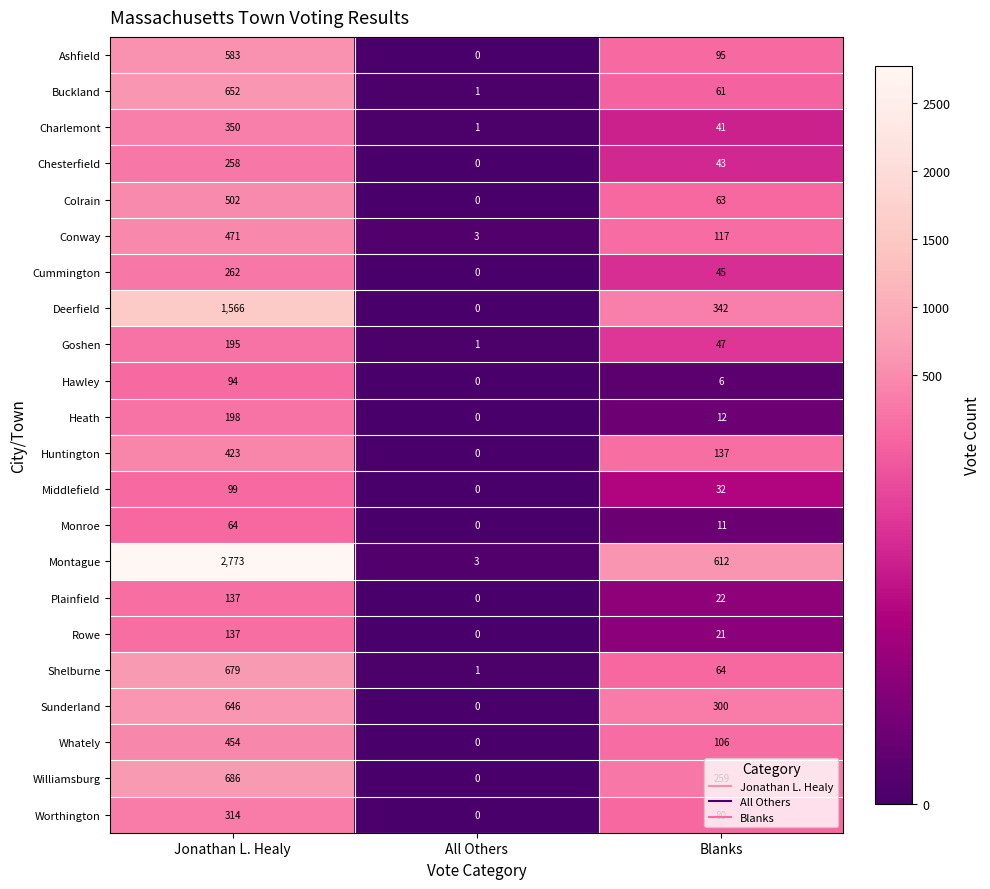

At how many categories does at least one series exceed 1816?

1